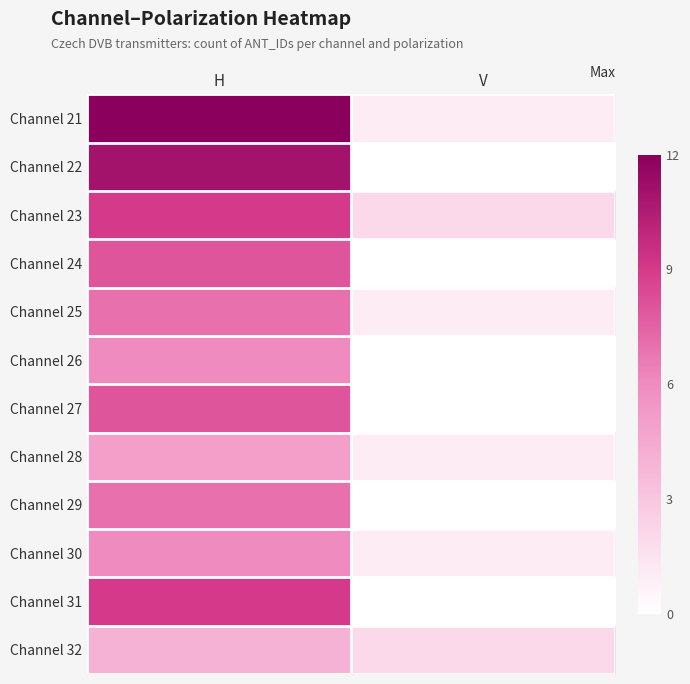

Reading left to right, what are all the values shown in this chart?

Channel 21: H=12	V=1
Channel 22: H=11	V=0
Channel 23: H=9	V=2
Channel 24: H=8	V=0
Channel 25: H=7	V=1
Channel 26: H=6	V=0
Channel 27: H=8	V=0
Channel 28: H=5	V=1
Channel 29: H=7	V=0
Channel 30: H=6	V=1
Channel 31: H=9	V=0
Channel 32: H=4	V=2